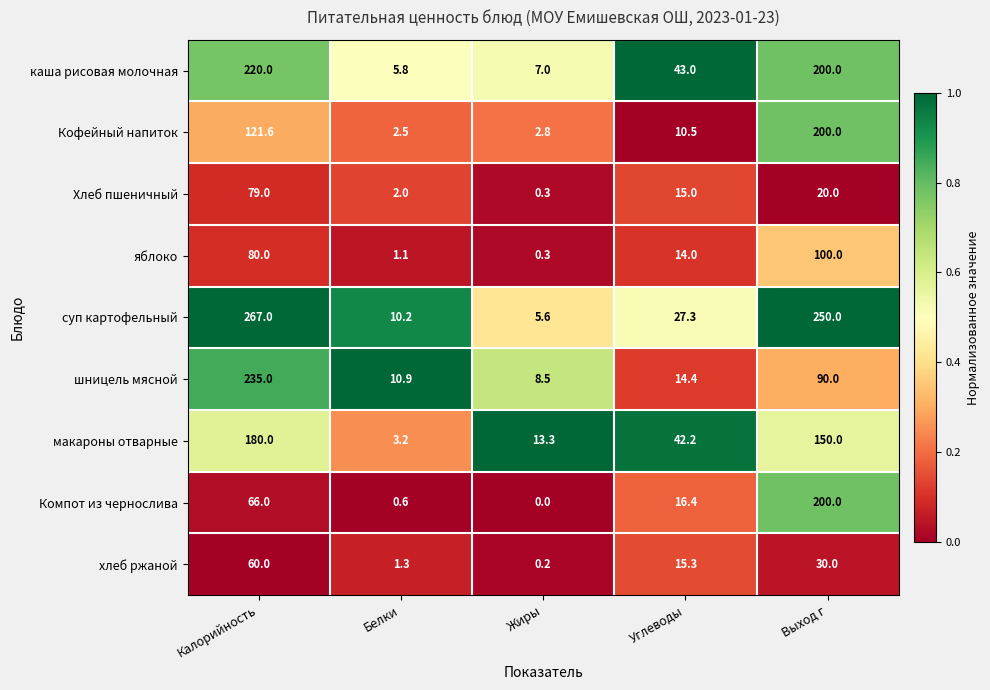

At which category does the chart reach its peak across all series?

Калорийность